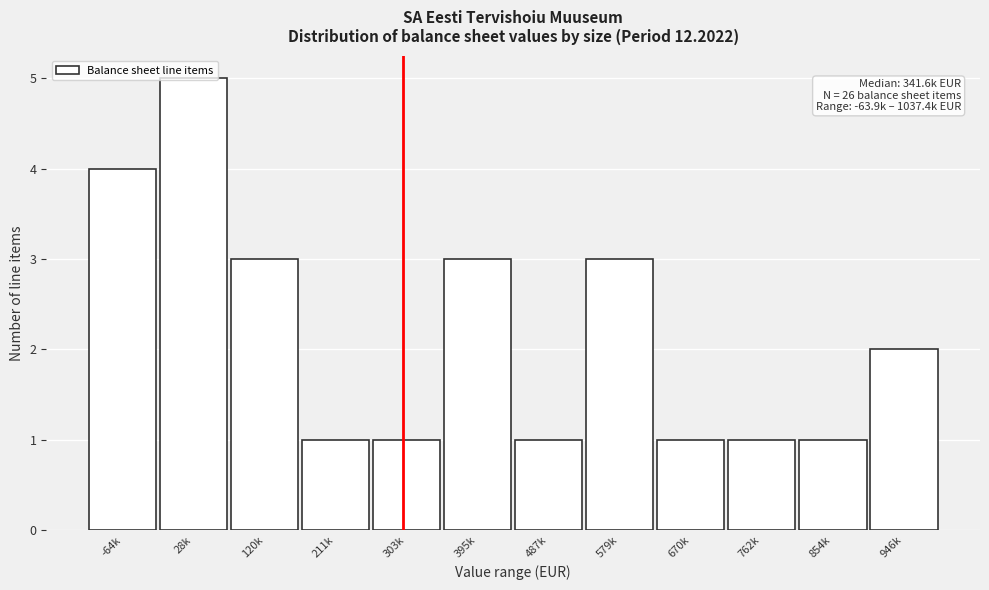

Read the value at 579k.

3